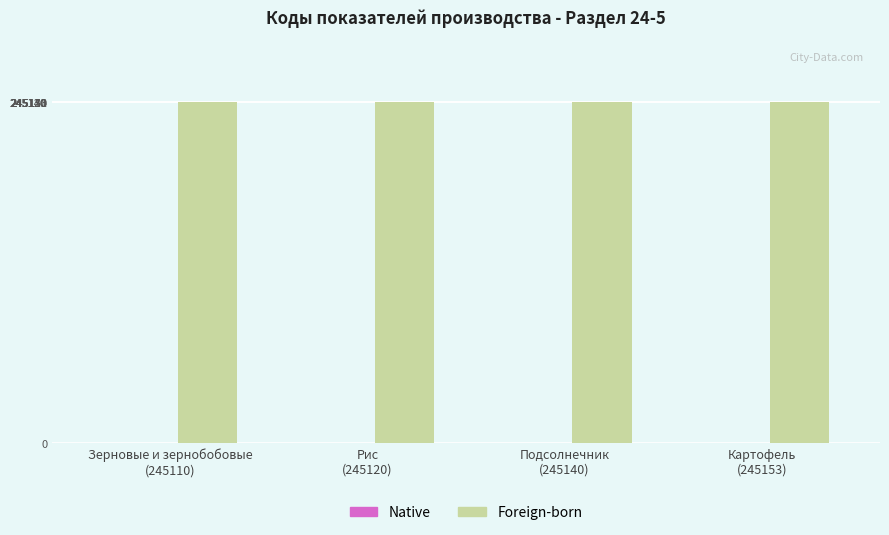

What is the minimum value shown in the chart?

245110